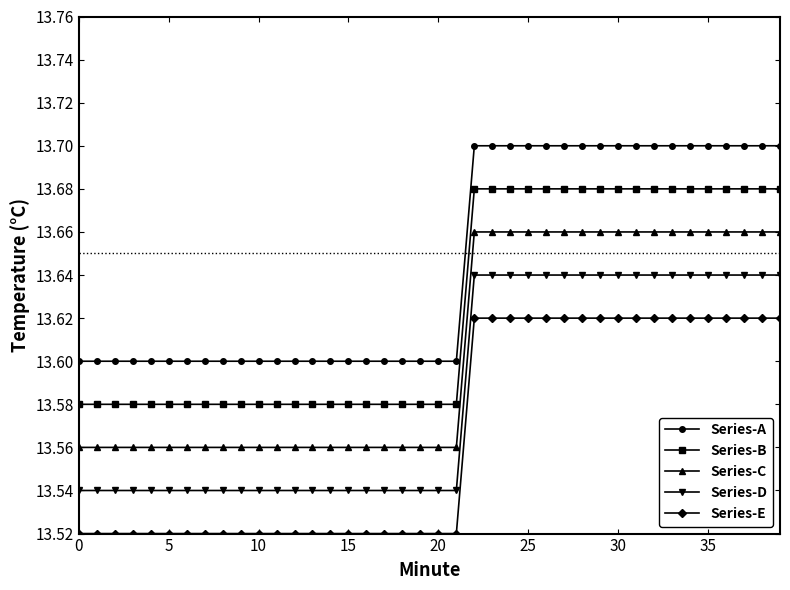

True or false: Series-D and Series-C cross at least once.

False